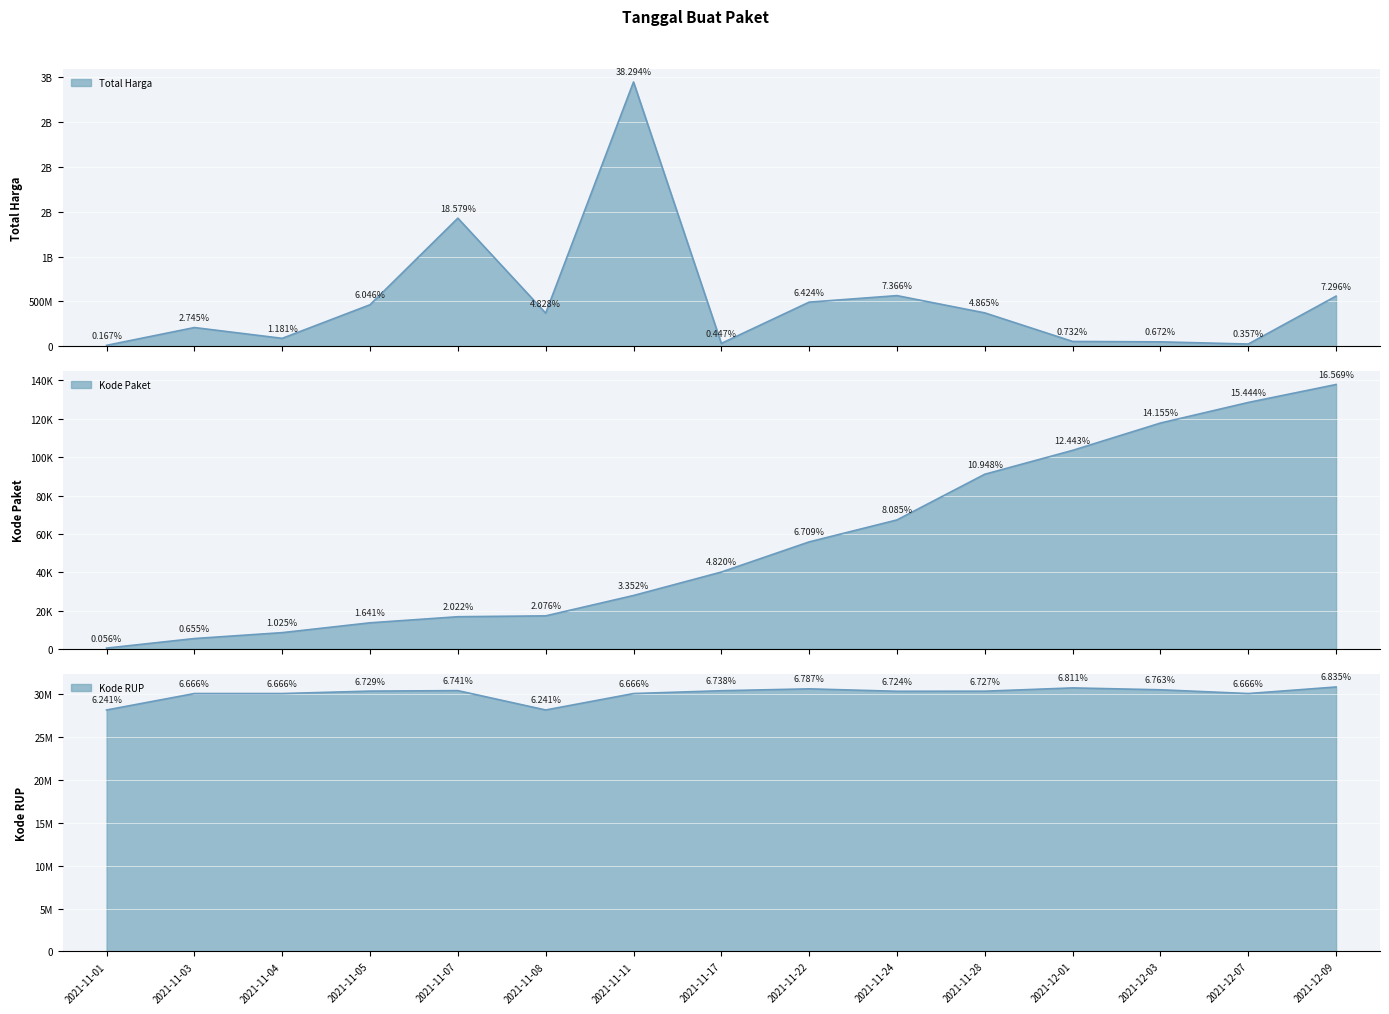

What are all the series names shown in the legend?

Total Harga, Kode Paket, Kode RUP